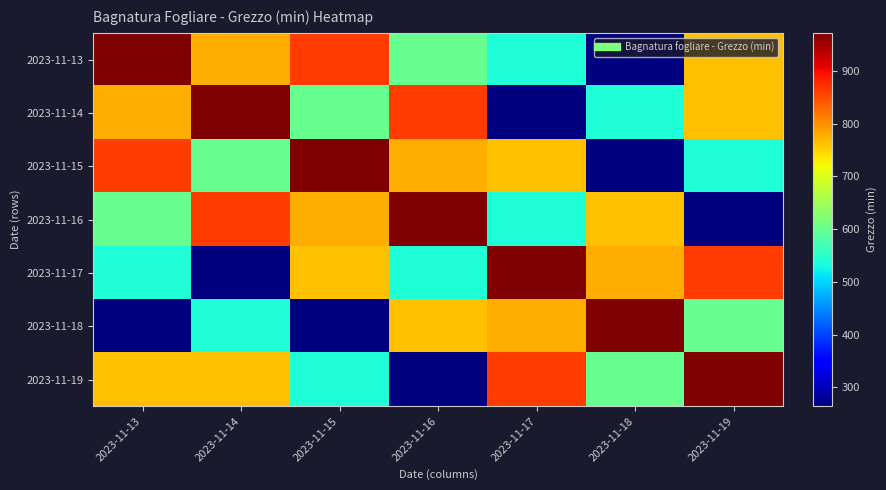

Which series changed the most between 2023-11-14 and 2023-11-18?

2023-11-13